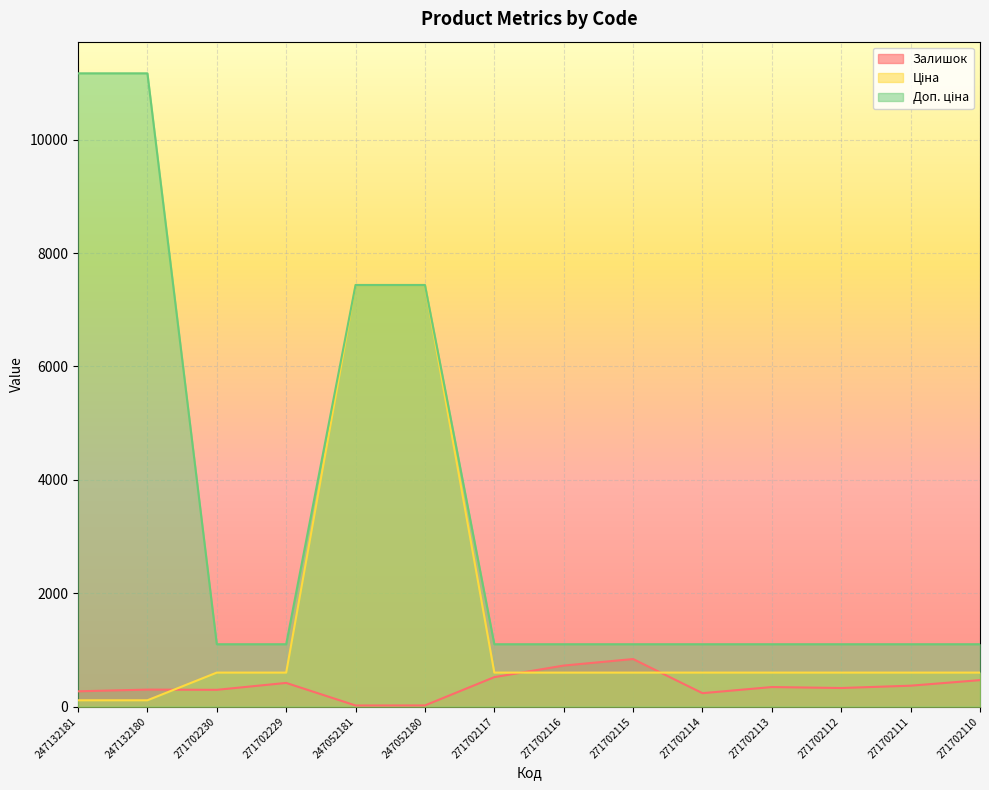

True or false: Доп. ціна and Залишок intersect in this chart.

False